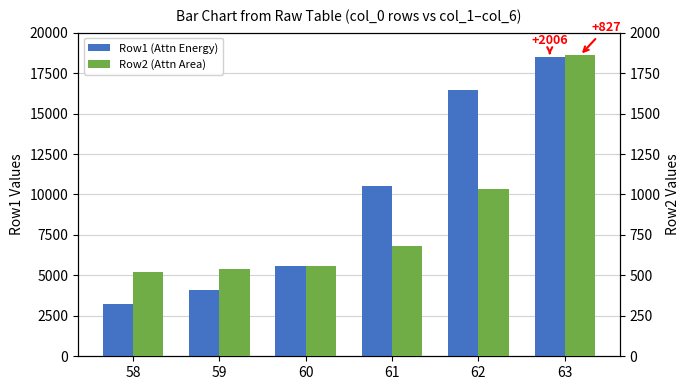

Where does the Row1 (Attn Energy) series first go above 10514?

62